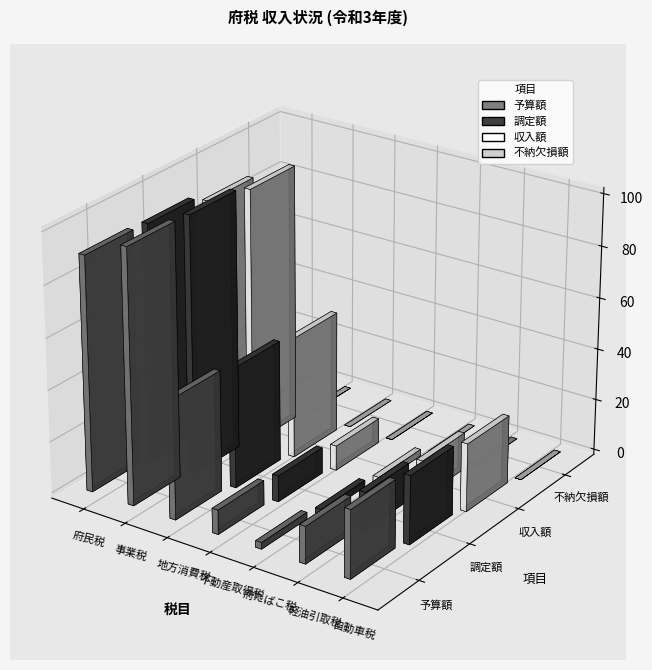

Reading left to right, transcribe all the data shown in this chart.

予算額: 91087525	98813404	46968921	9467823	2577440	14461587	26441936
調定額: 92473466	100215660	46910602	10102131	2527443	14692214	26601878
収入額: 90865318	99717388	46910602	9597905	2527413	14406569	26434601
不納欠損額: 162955	23097	0	7091	0	0	542